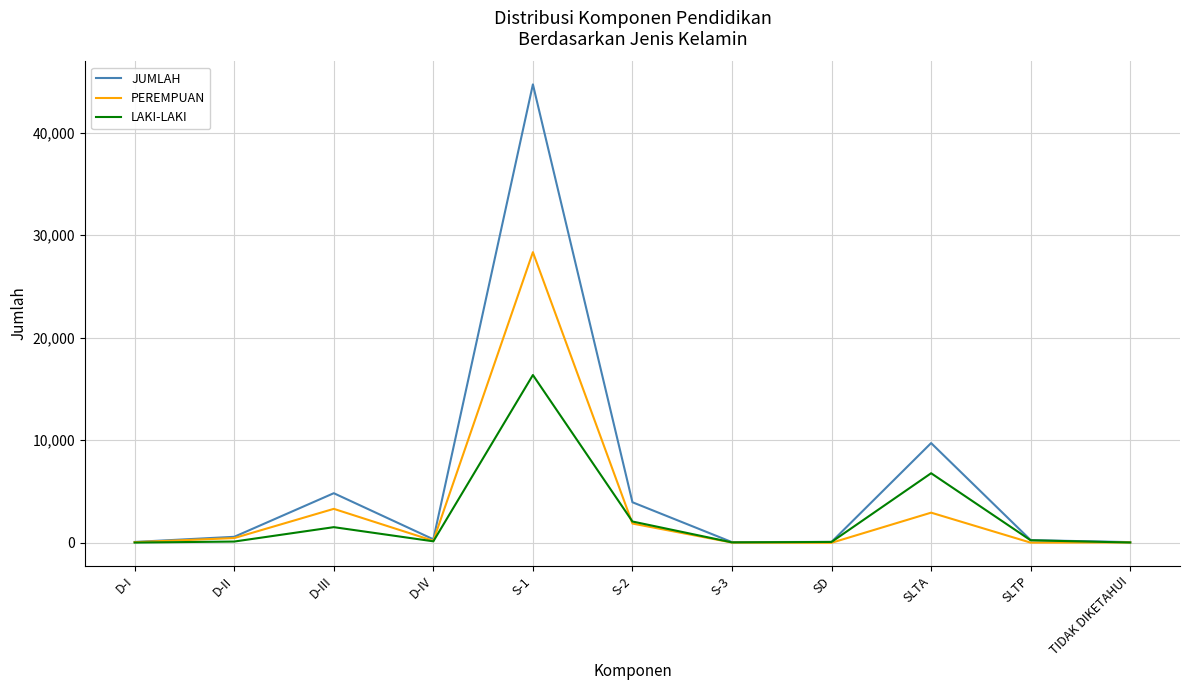

Which label corresponds to the largest value in the chart?

S-1